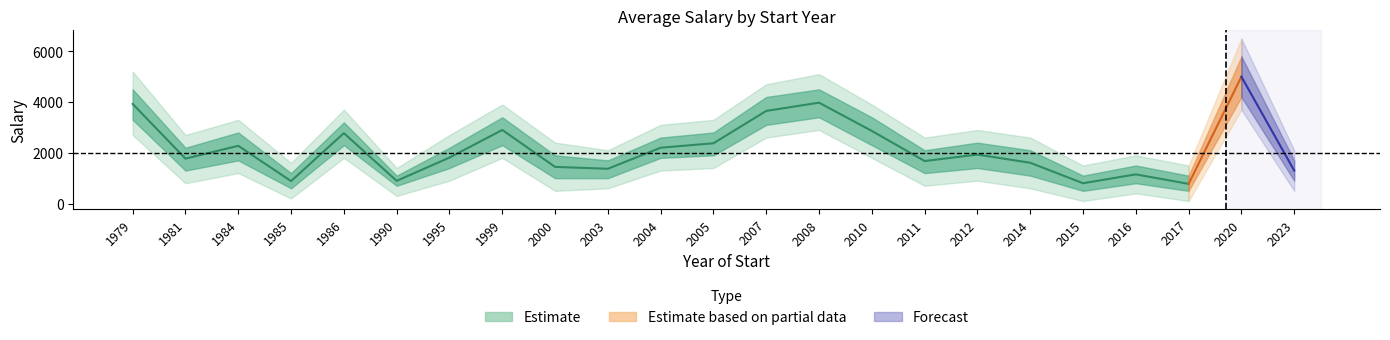

How many data points in Salario_mean are above 1810?

11